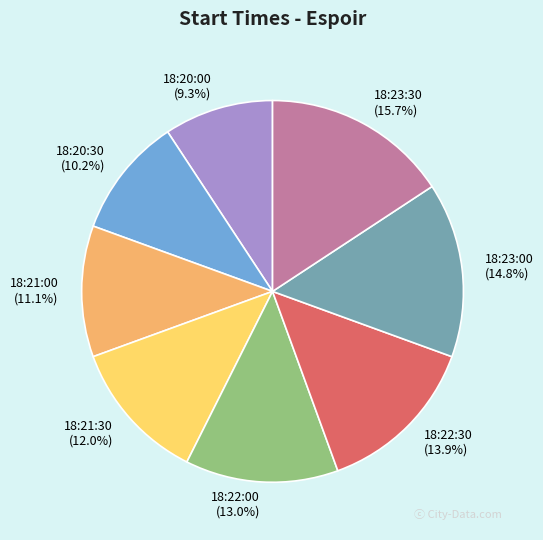

Rank the categories by value from lowest to highest.

18:20:00, 18:20:30, 18:21:00, 18:21:30, 18:22:00, 18:22:30, 18:23:00, 18:23:30